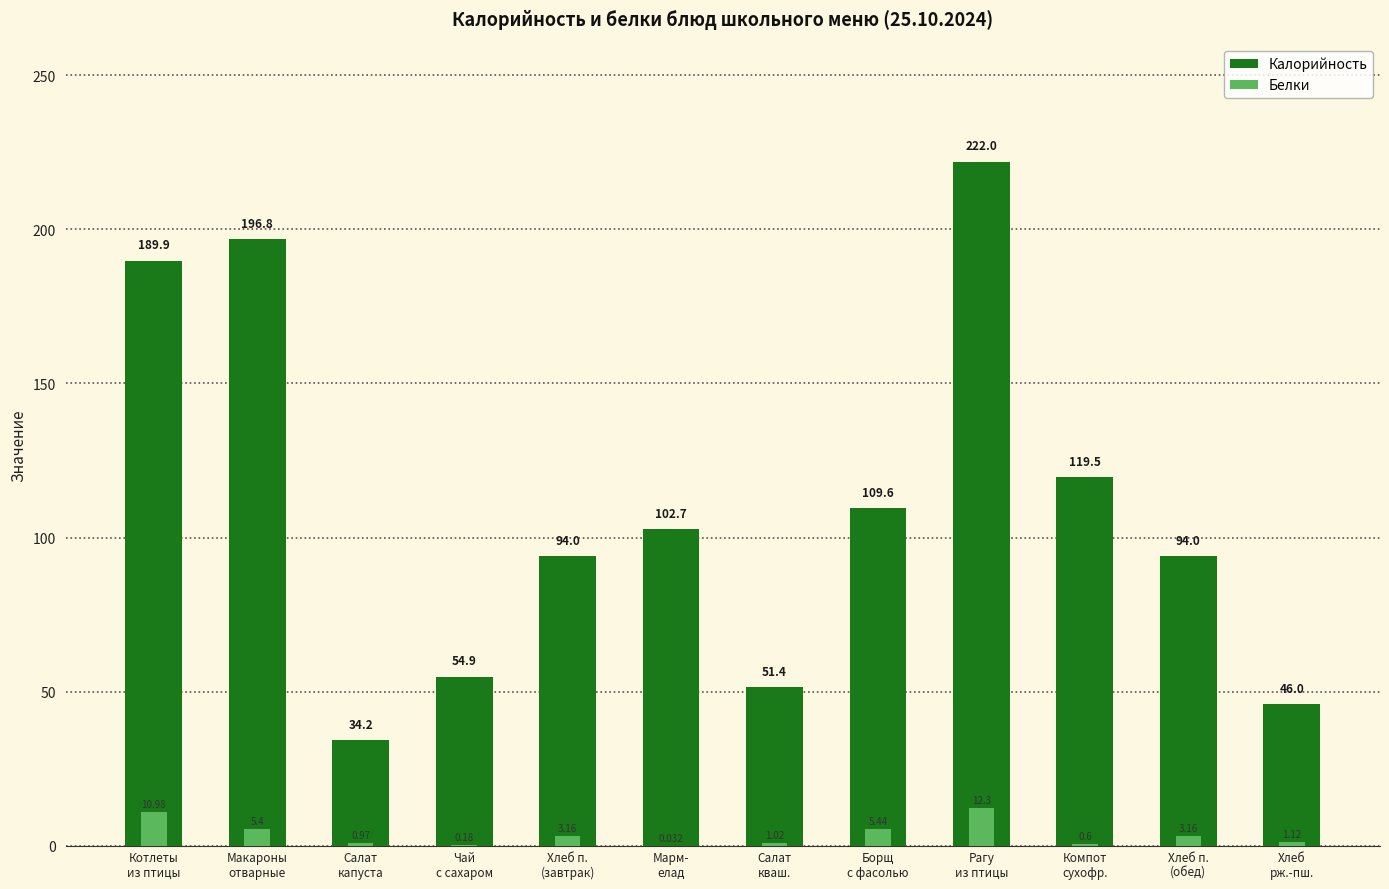

At which label is Белки closest to 6?

Борщ
с фасолью